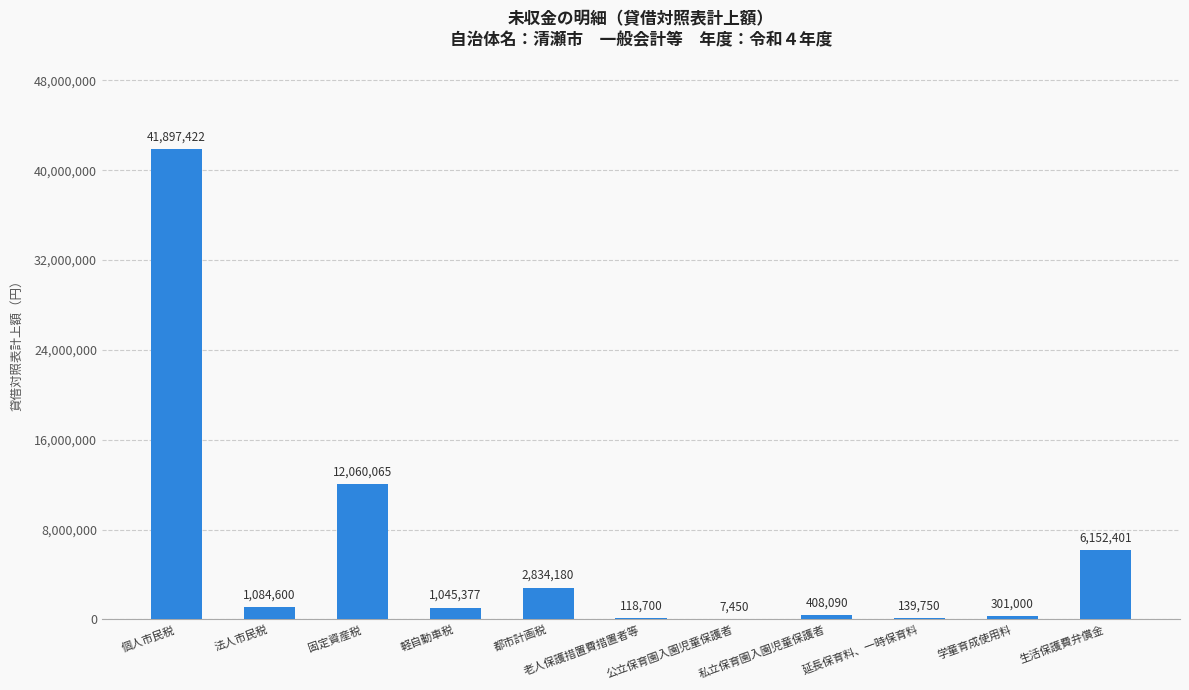

What is the sum of all values?

66049035